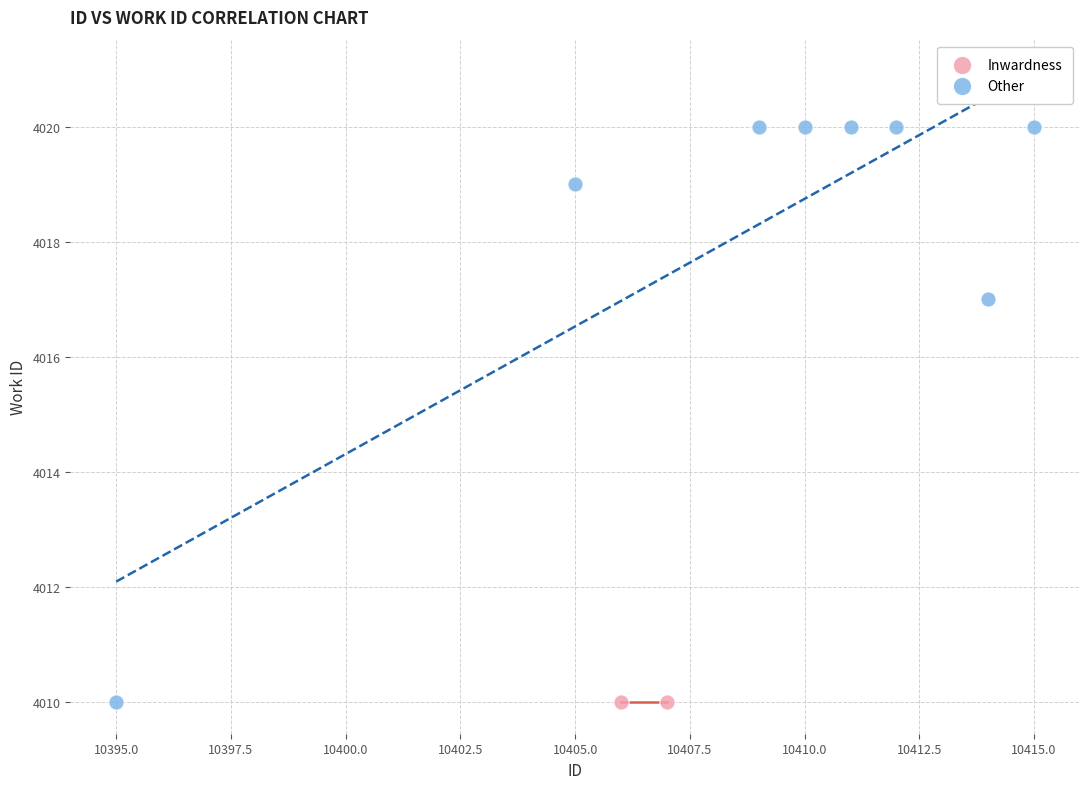

What are all the series names shown in the legend?

Inwardness, Other